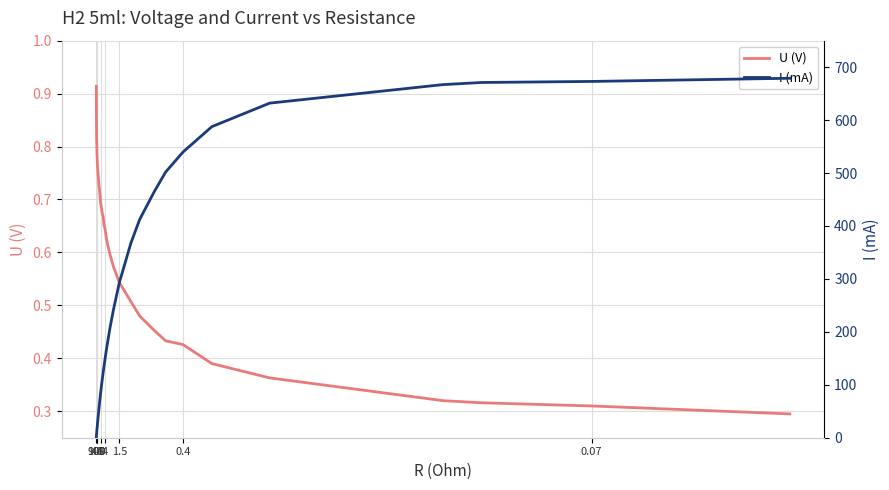

Which series has the largest total across all categories?

I (mA)